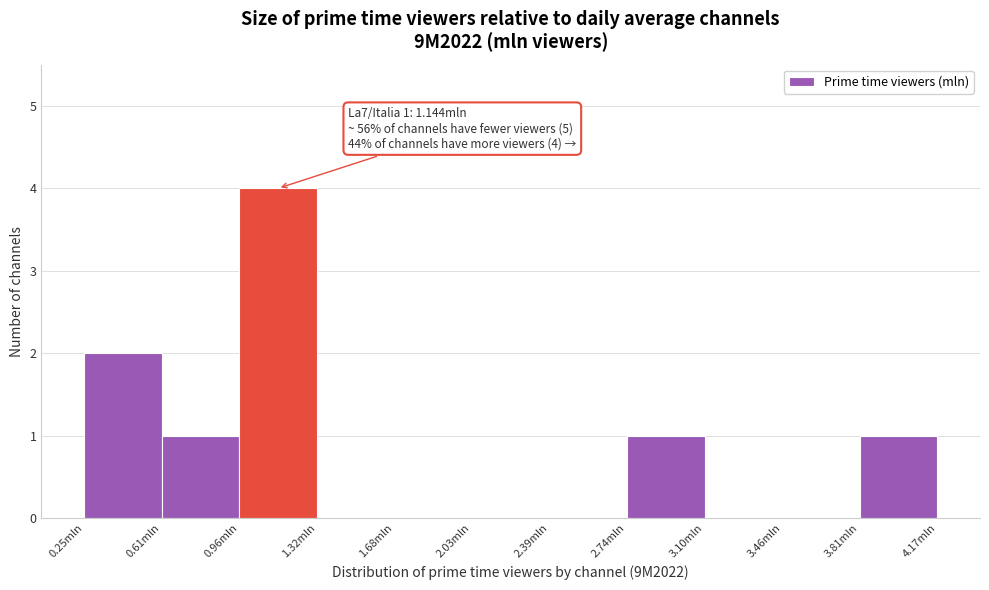

Over which range of the x-axis is the bar tallest?

0.95 to 1.30